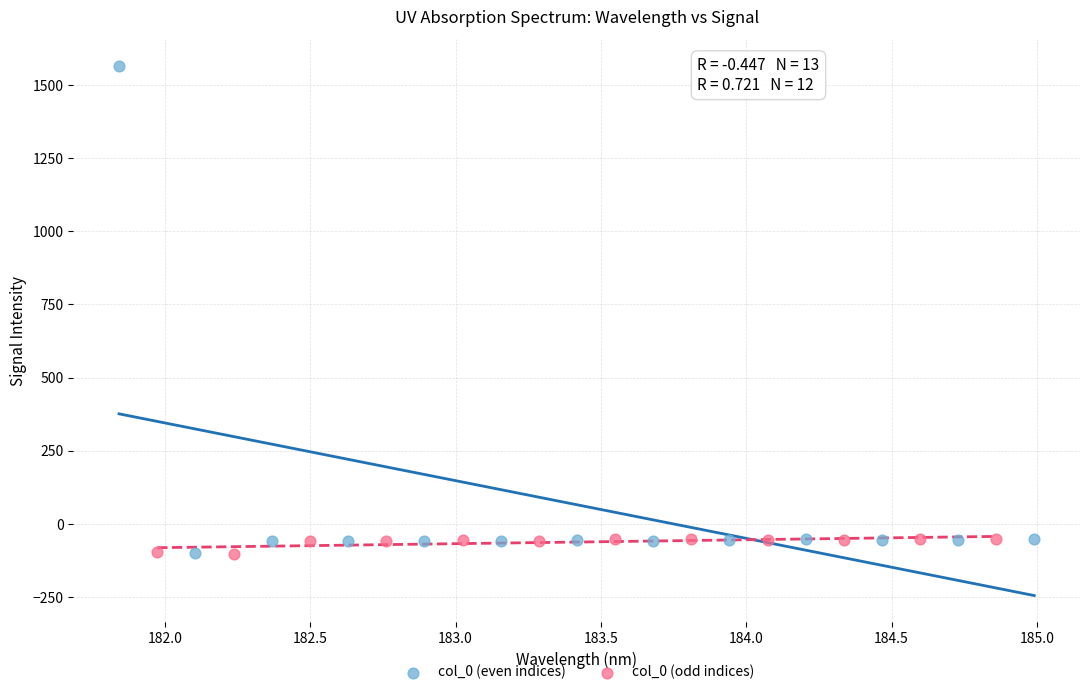

Which series has the widest spread of Y values?

col_0 (even indices)